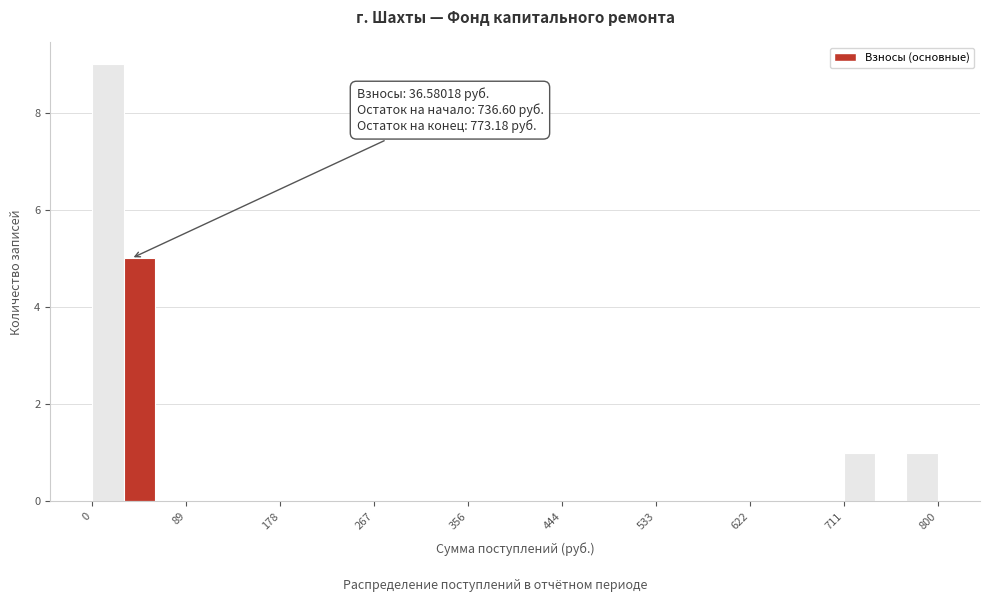

Around what value on the x-axis is the tallest bar? Give the approximate position of its centre, as read against the axis.

10